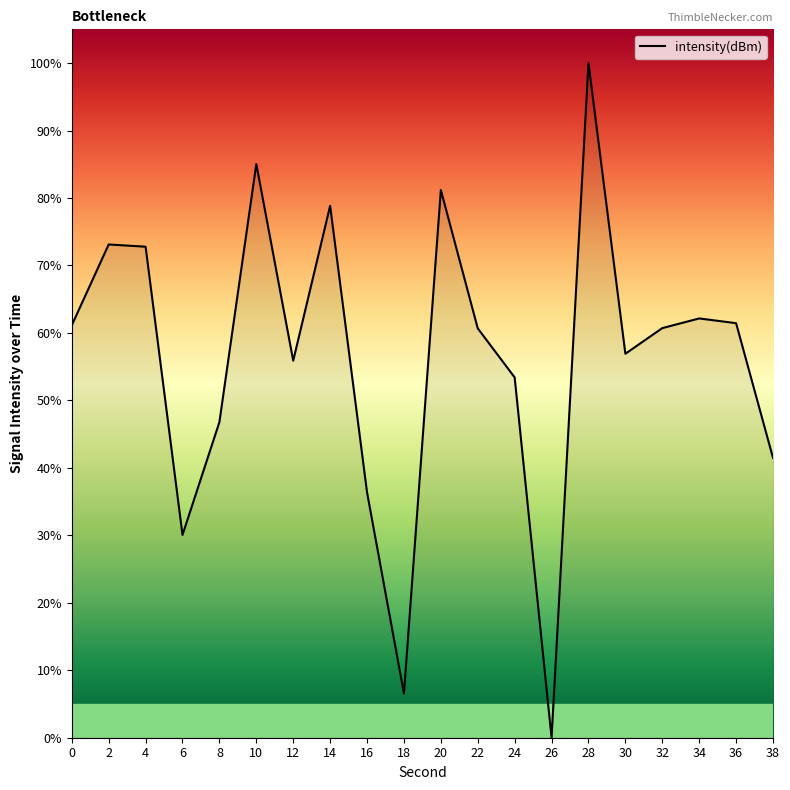

How many series are shown in this chart?

1